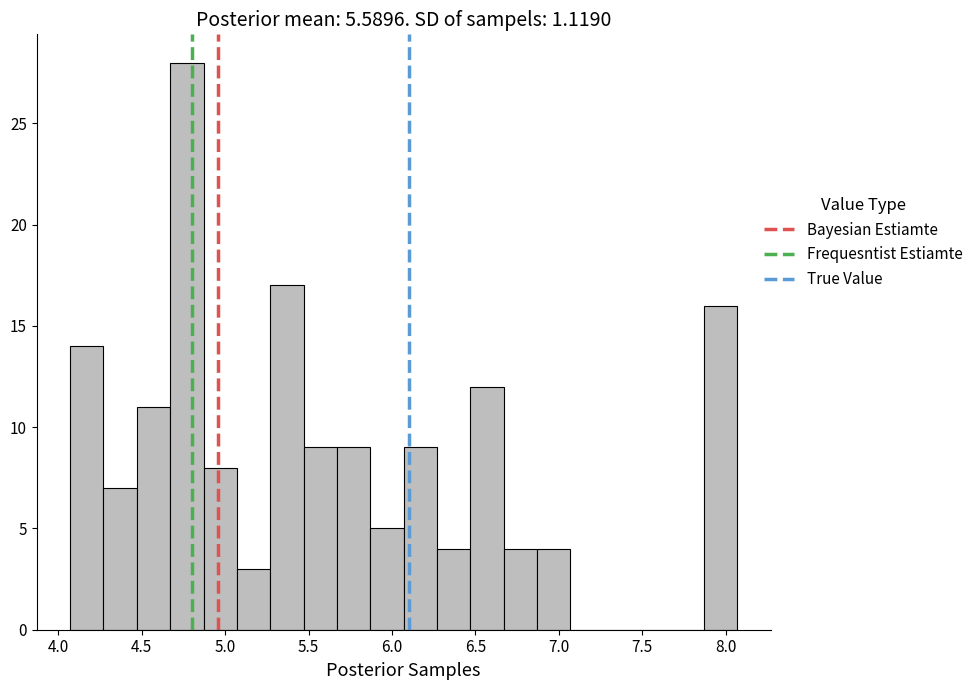

Reading left to right, list every bar in this chart as the range it spans on the x-axis followed by its height. Neither the bar edges nor the heights are printed on the chart, so give them approximately, as read against the axes.

4.07 to 4.27: 14
4.27 to 4.47: 7
4.47 to 4.67: 11
4.67 to 4.87: 28
4.87 to 5.07: 8
5.07 to 5.27: 3
5.27 to 5.47: 17
5.47 to 5.67: 9
5.67 to 5.87: 9
5.87 to 6.07: 5
6.07 to 6.27: 9
6.27 to 6.47: 4
6.47 to 6.67: 12
6.67 to 6.87: 4
6.87 to 7.07: 4
7.07 to 7.27: 0
7.27 to 7.47: 0
7.47 to 7.67: 0
7.67 to 7.87: 0
7.87 to 8.07: 16